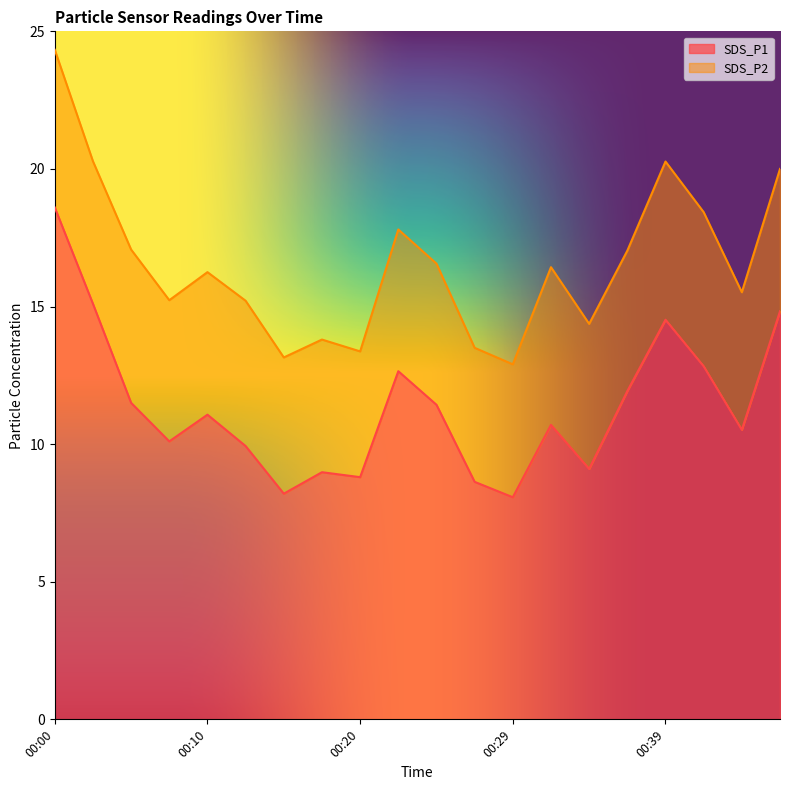

What is the difference between the maximum and minimum values?

10.5